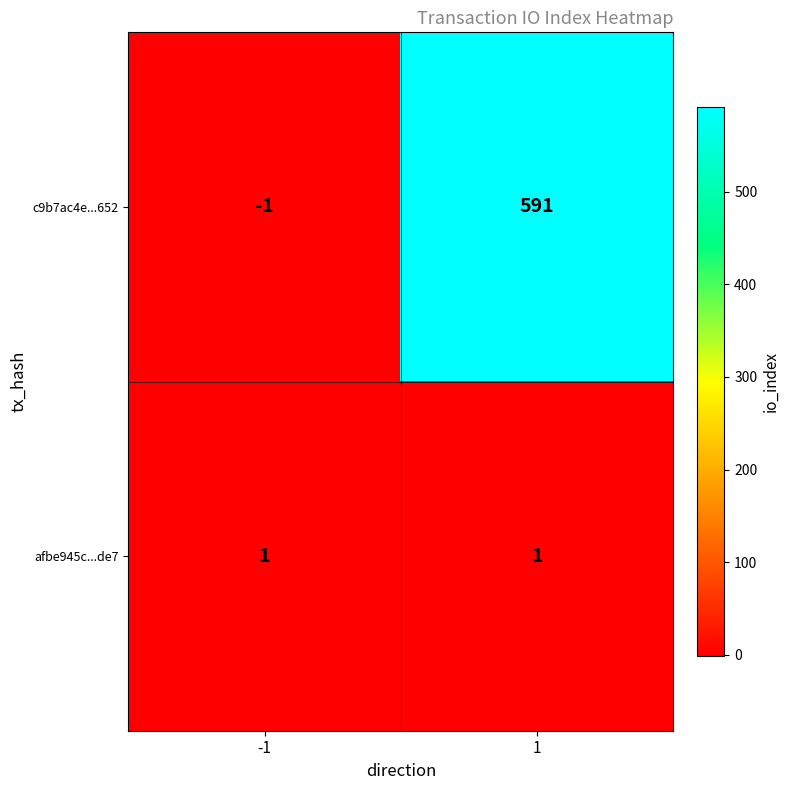

What is the smallest value displayed?

-1